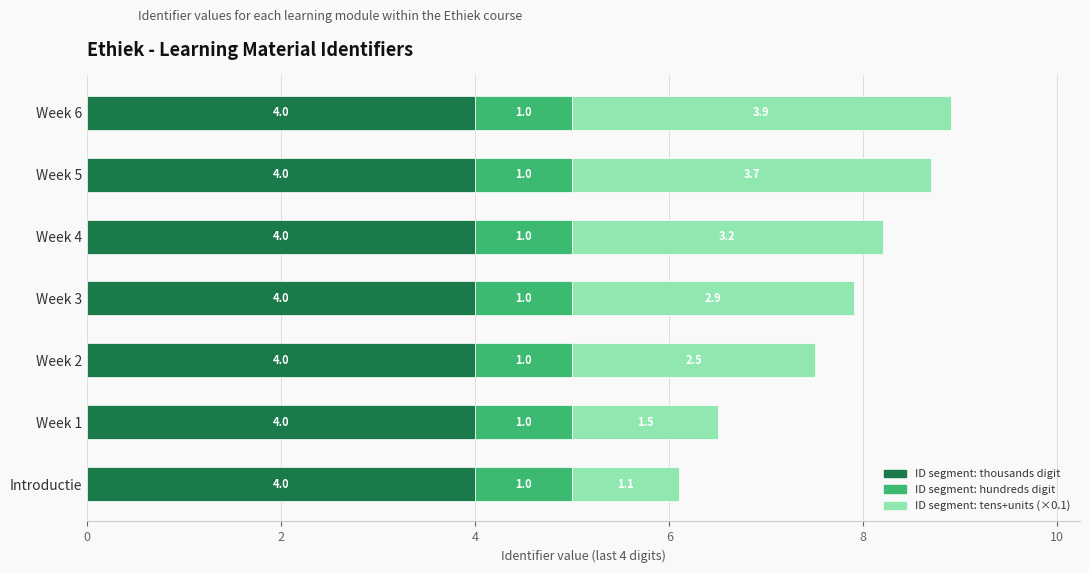

The ID segment: thousands digit series shows 1.7 at Week 6. True or false?

False